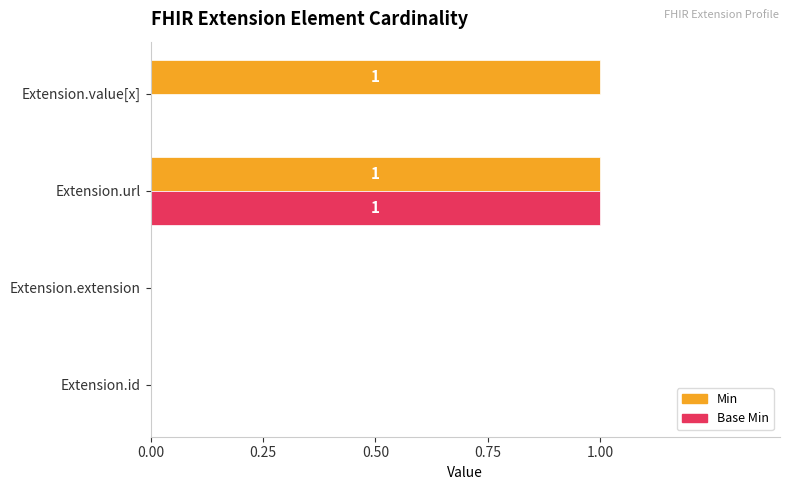

Is it true that Base Min equals -1 at Extension.value[x]?

False